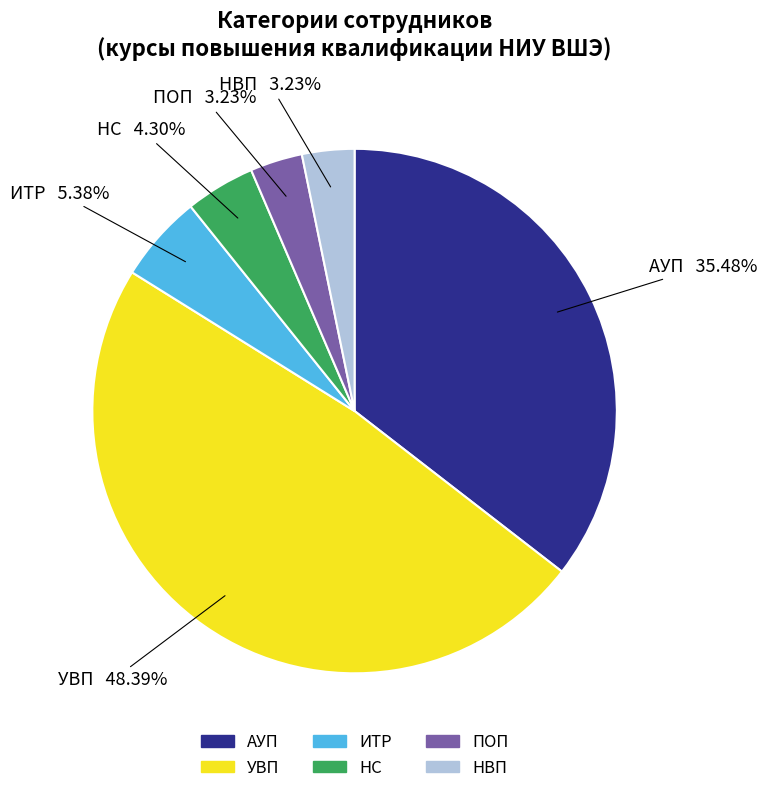

What is the ratio of the value at АУП to the value at ПОП?

11.0